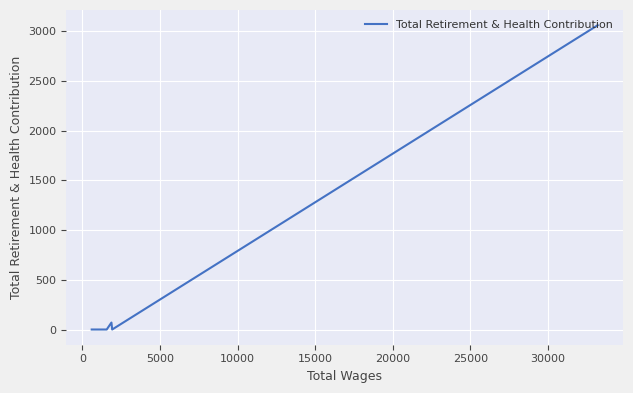

Is this an area chart (filled region under the line)?

No